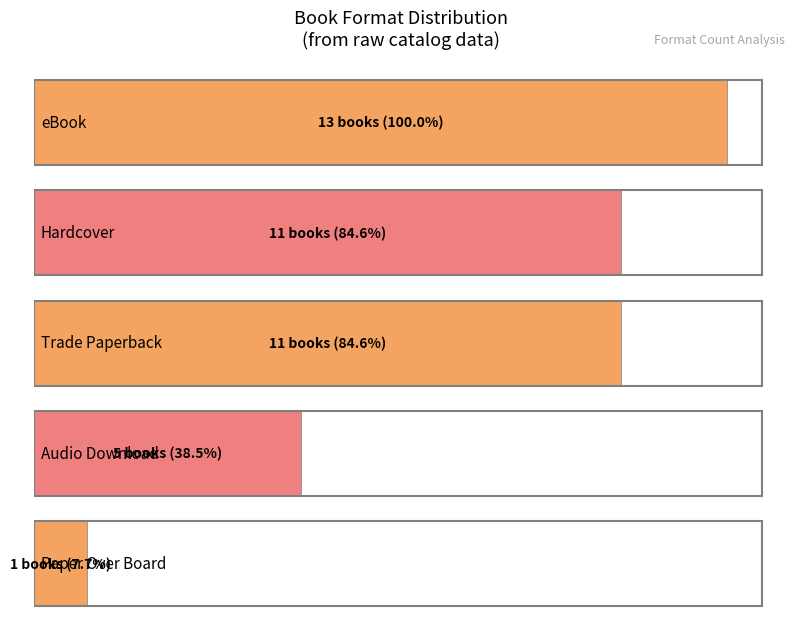

How many bars are there in total?

5